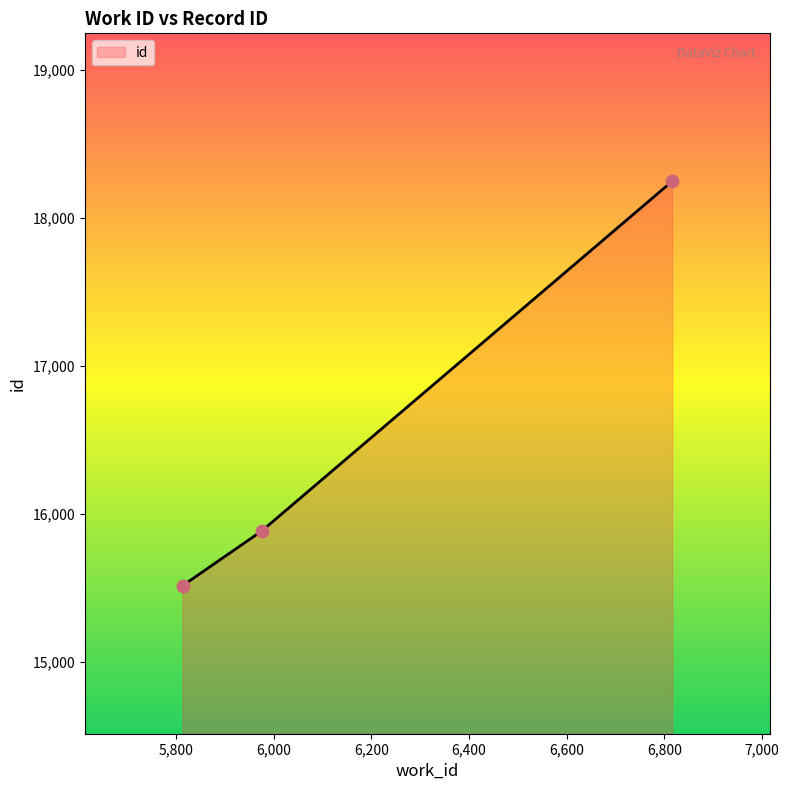

What is the difference between the maximum and minimum values?

2732